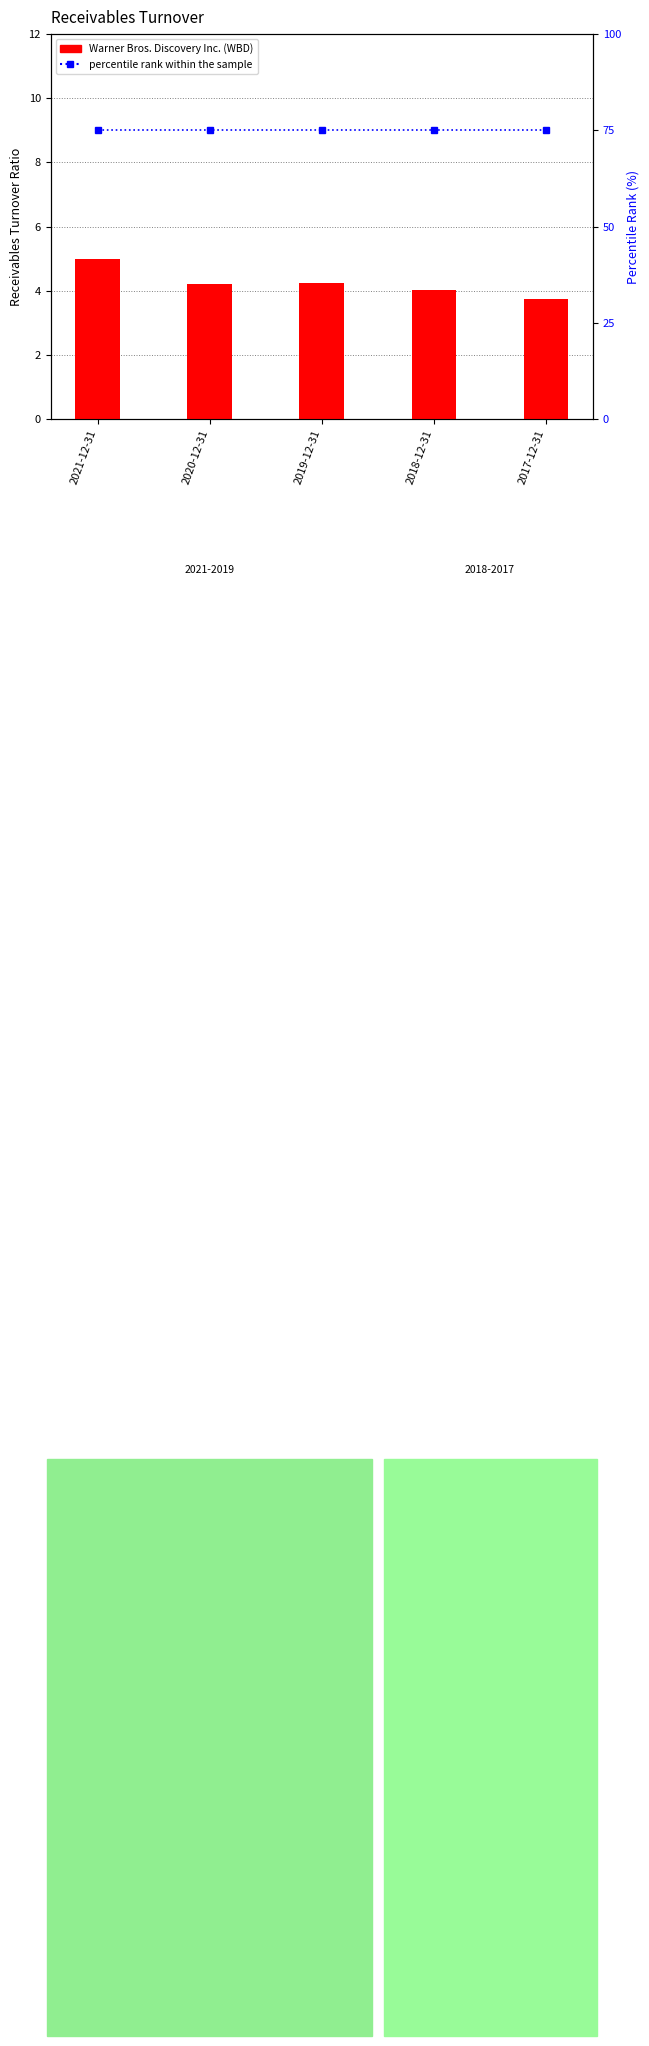

Reading left to right, list all the values displayed in this chart.

Warner Bros. Discovery Inc. (WBD): 2021-12-31=5.0	2020-12-31=4.2	2019-12-31=4.2	2018-12-31=4.0	2017-12-31=3.7
percentile rank within the sample: 2021-12-31=75.0	2020-12-31=75.0	2019-12-31=75.0	2018-12-31=75.0	2017-12-31=75.0